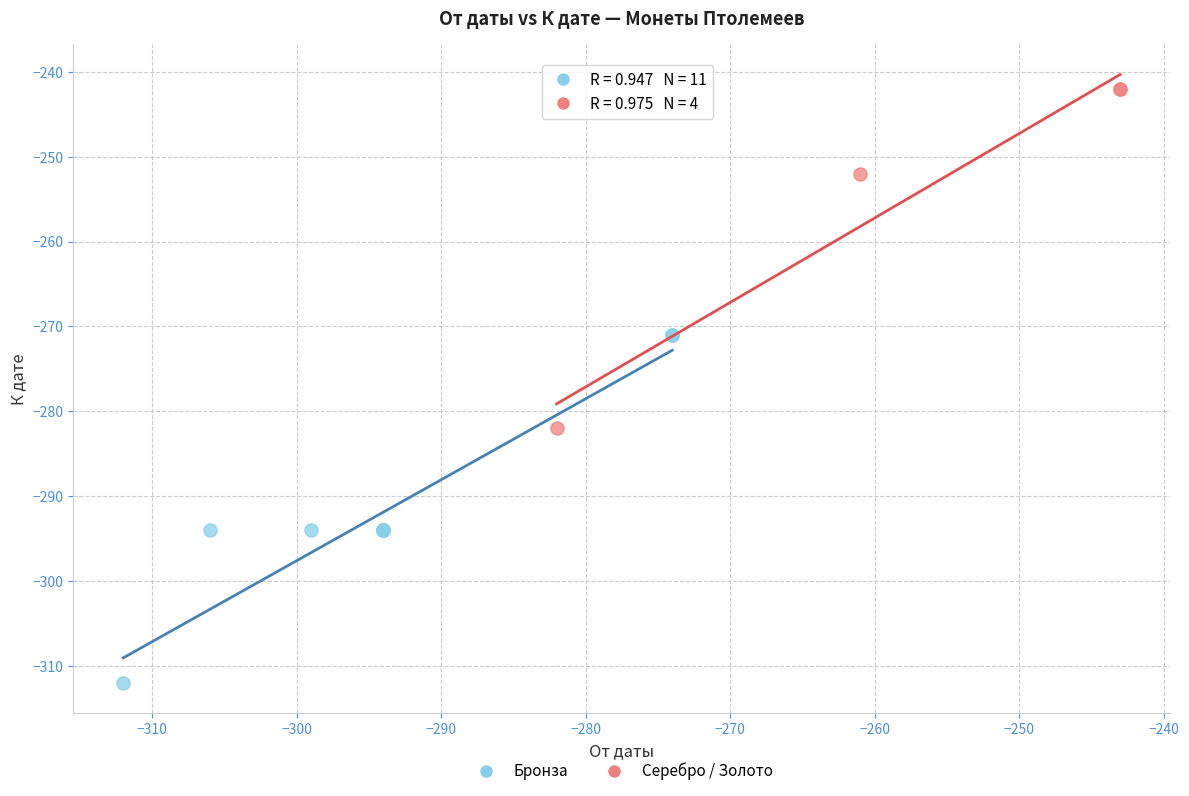

Which series reaches the minimum Y coordinate?

Бронза